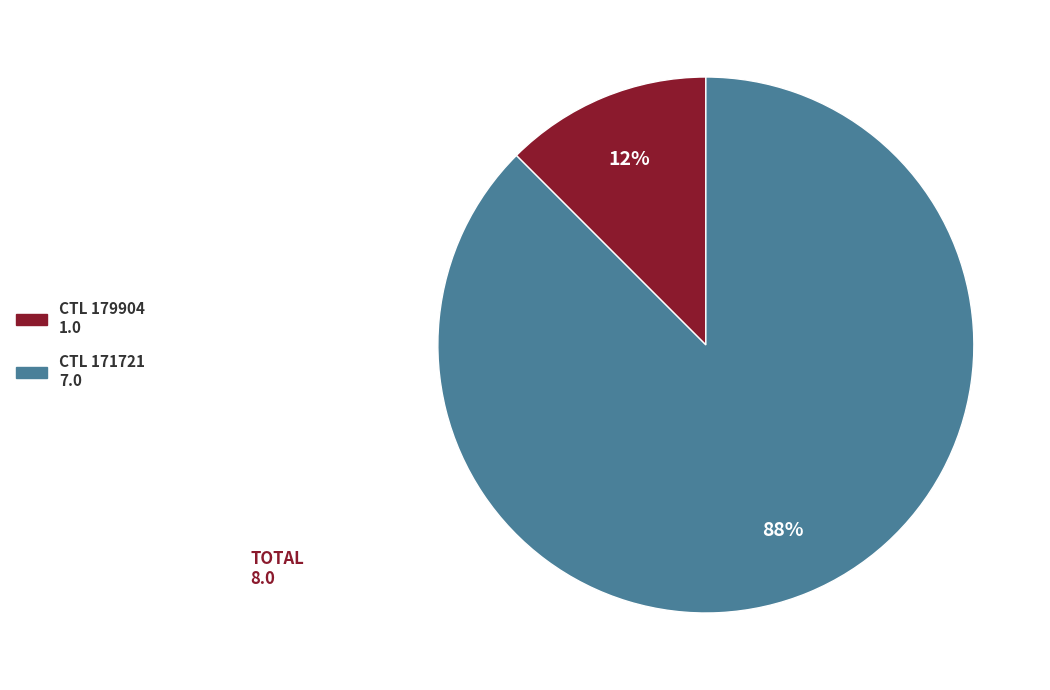

How many segments does this pie chart have?

2